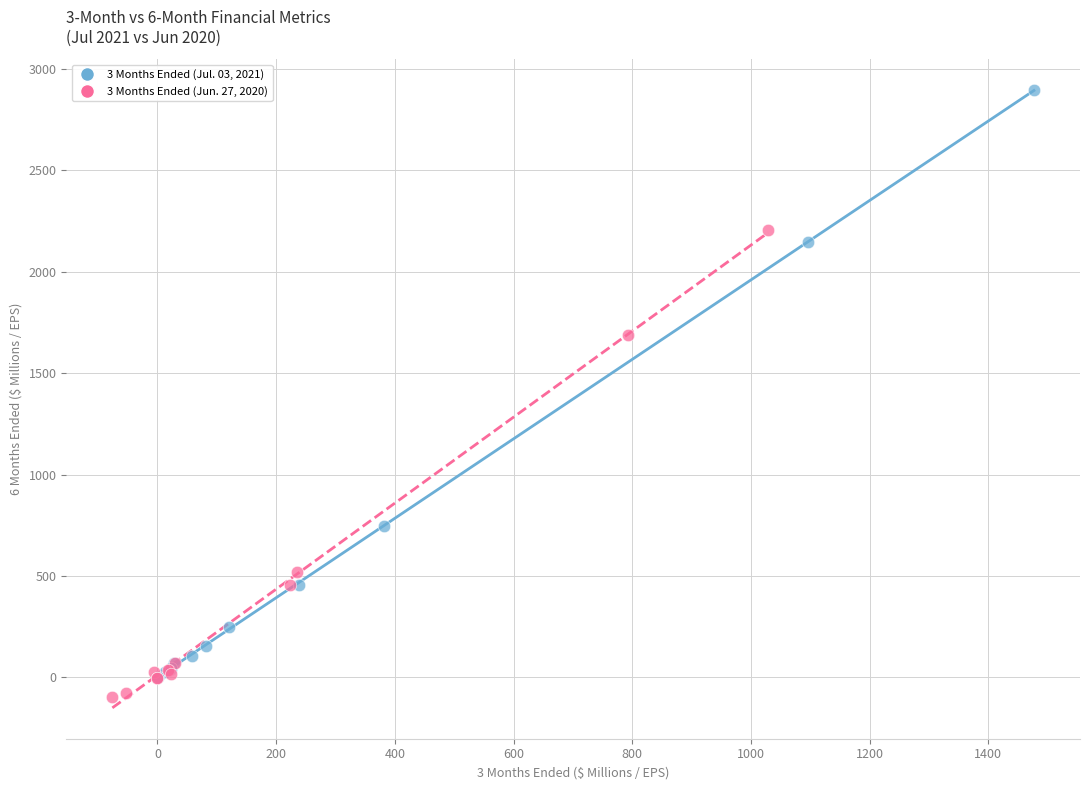

What are all the series names shown in the legend?

3 Months Ended (Jul. 03, 2021), 3 Months Ended (Jun. 27, 2020)